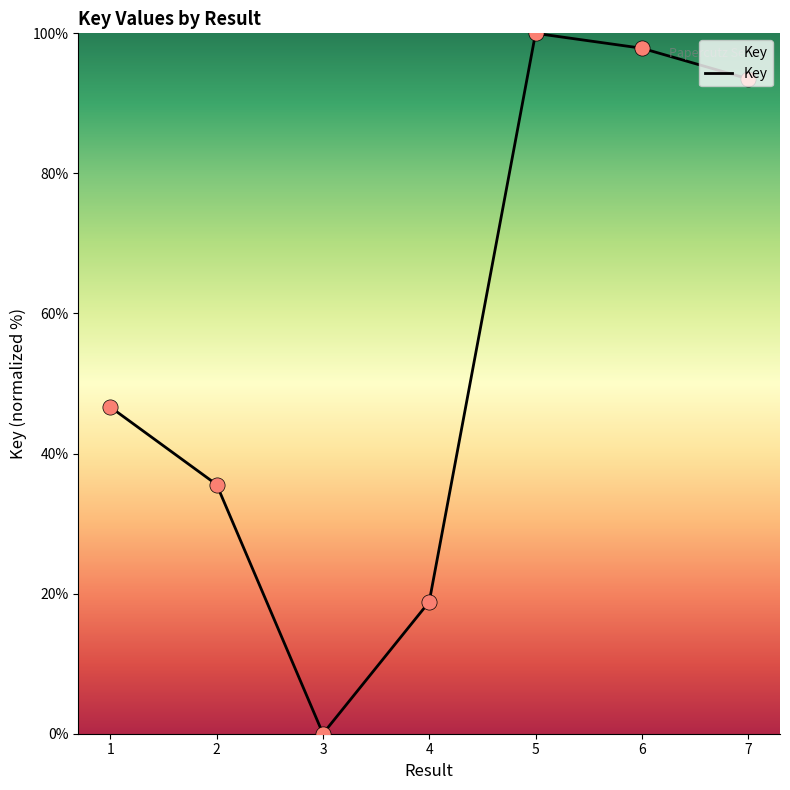

What is the ratio of the value at 7 to the value at 6?

1.0